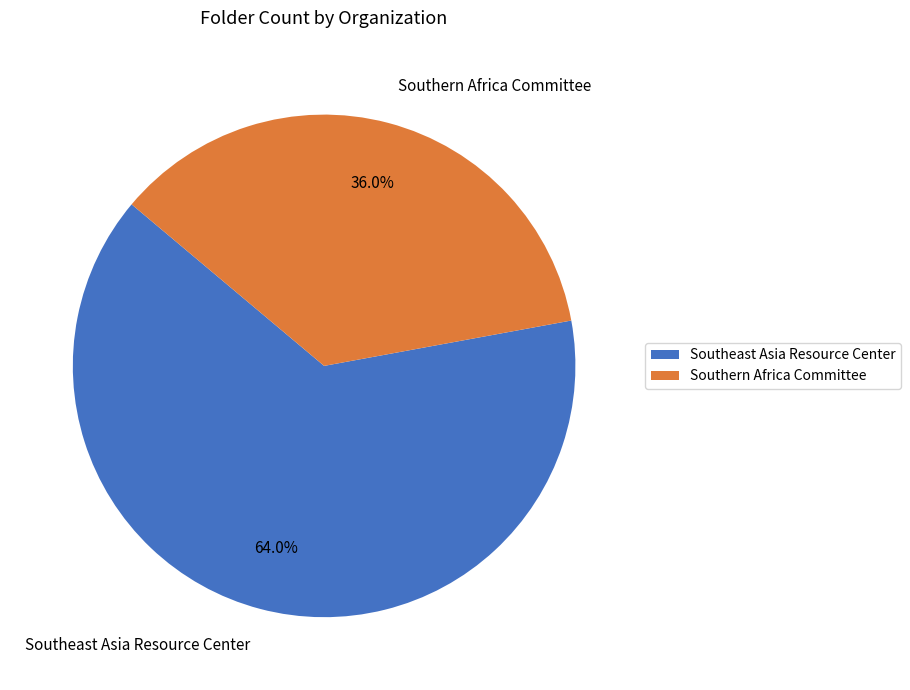

Is it true that Southern Africa Committee is 36% of the pie?

True